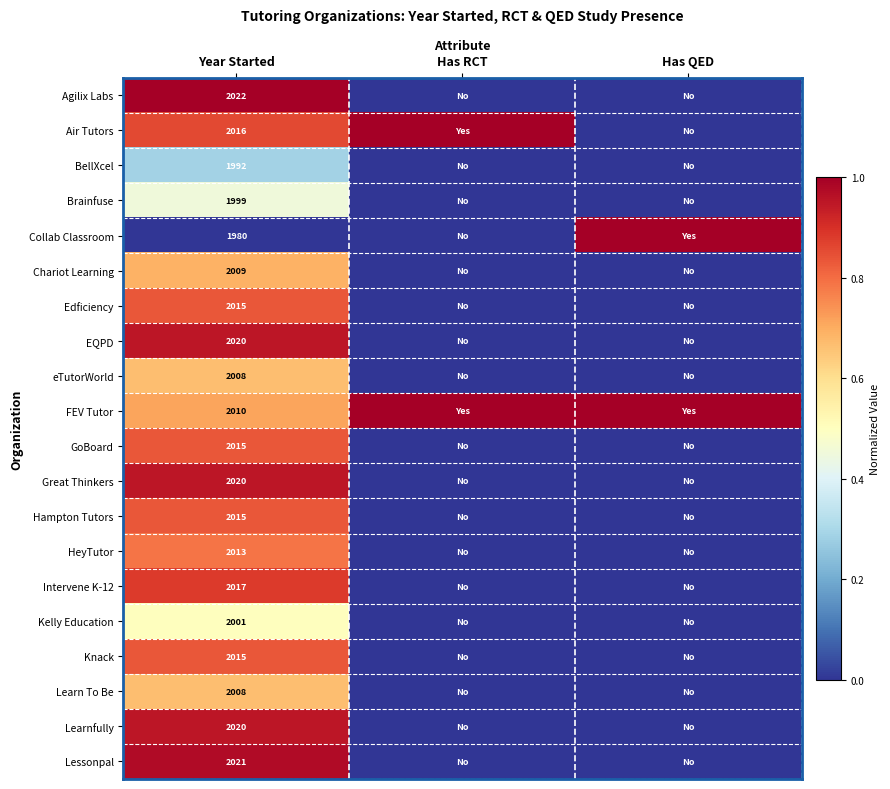

Is it true that Knack equals 704 at Year Started?

False